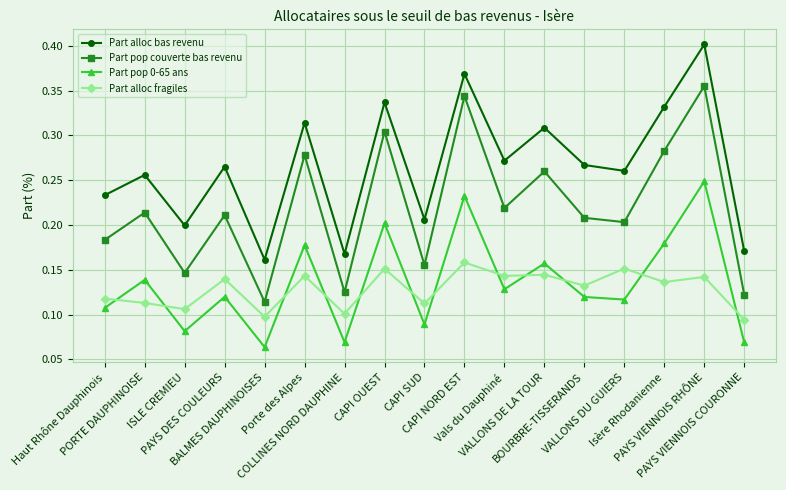

Is this an area chart (filled region under the line)?

No